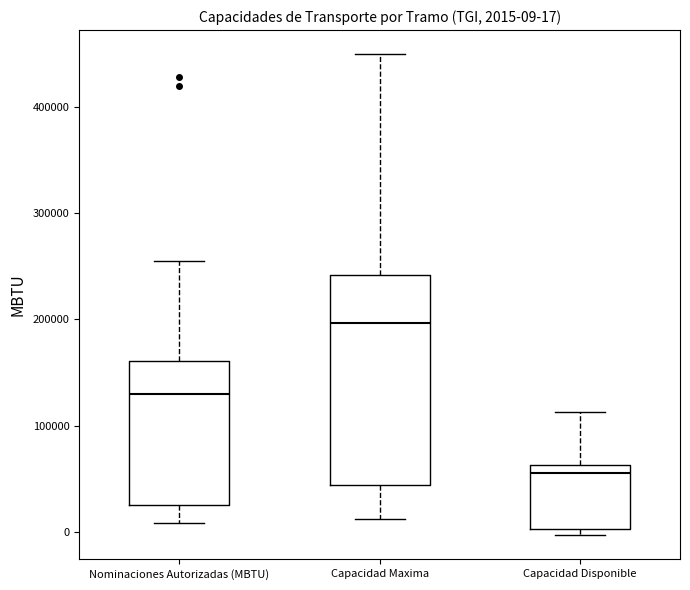

Which box has the lowest median line?

Capacidad Disponible